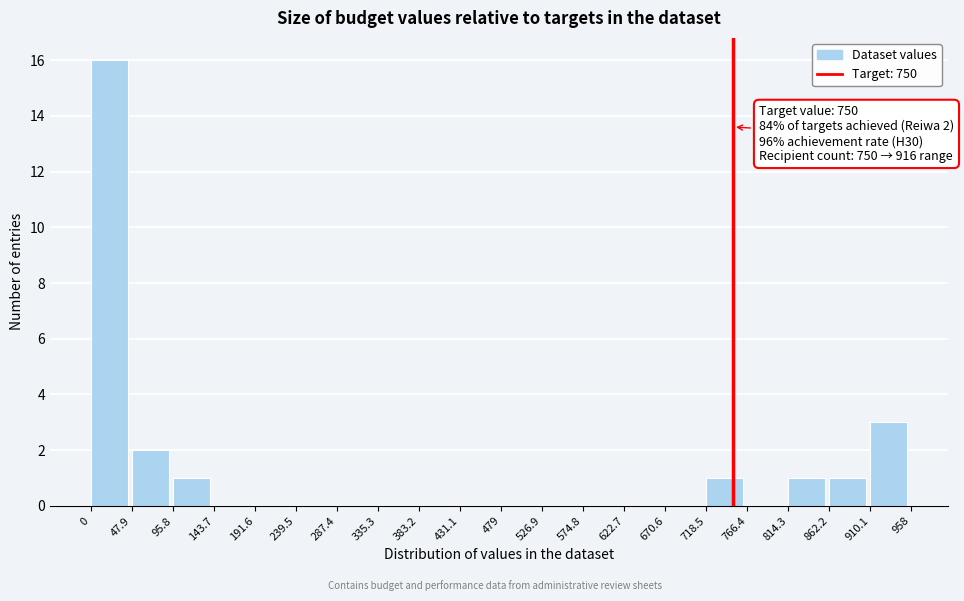

Over which range of the x-axis is the bar tallest?

0 to 47.9